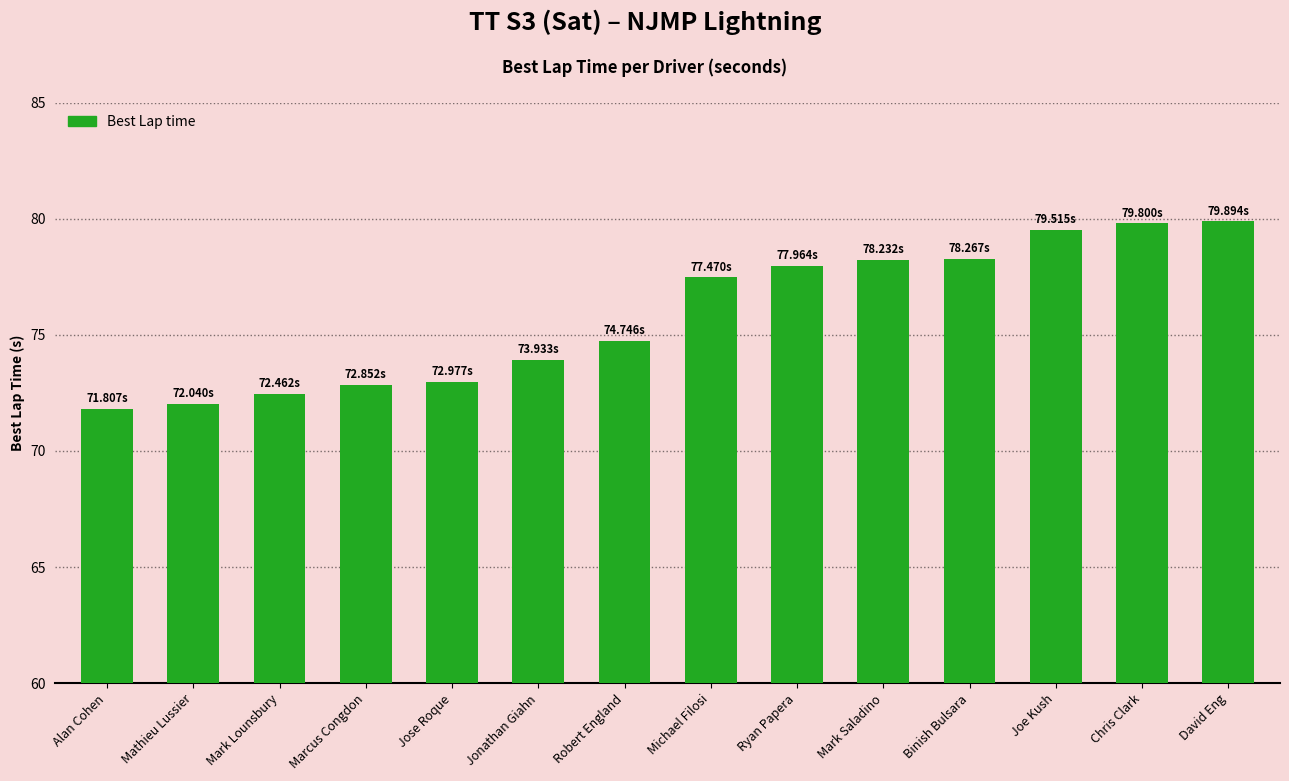

Approximately how many times larger is the value at Joe Kush compared to Mark Saladino?

1.0